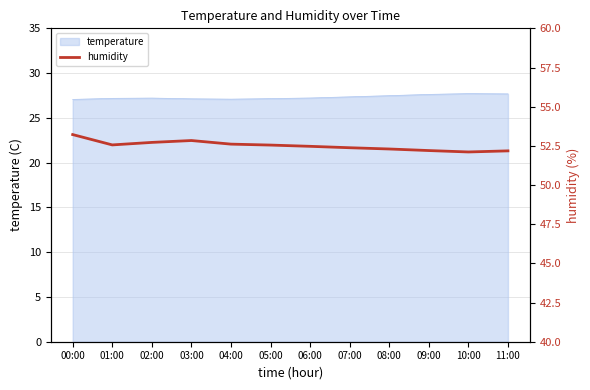

List the labels in order of value, largest first.

00:00, 03:00, 02:00, 04:00, 01:00, 05:00, 06:00, 07:00, 08:00, 09:00, 11:00, 10:00